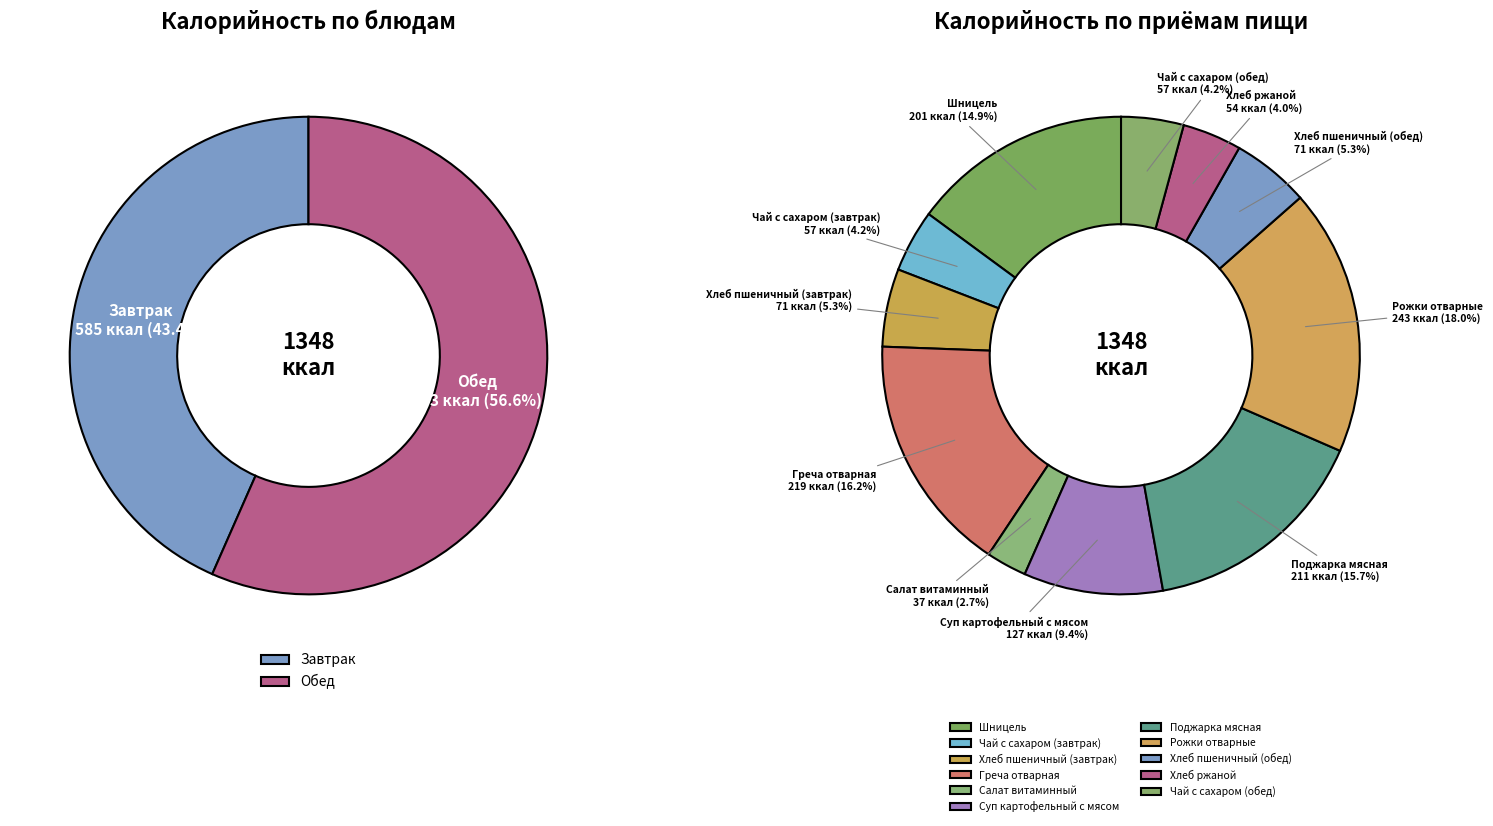

The Поджарка мясная slice represents 2% of the pie. True or false?

False